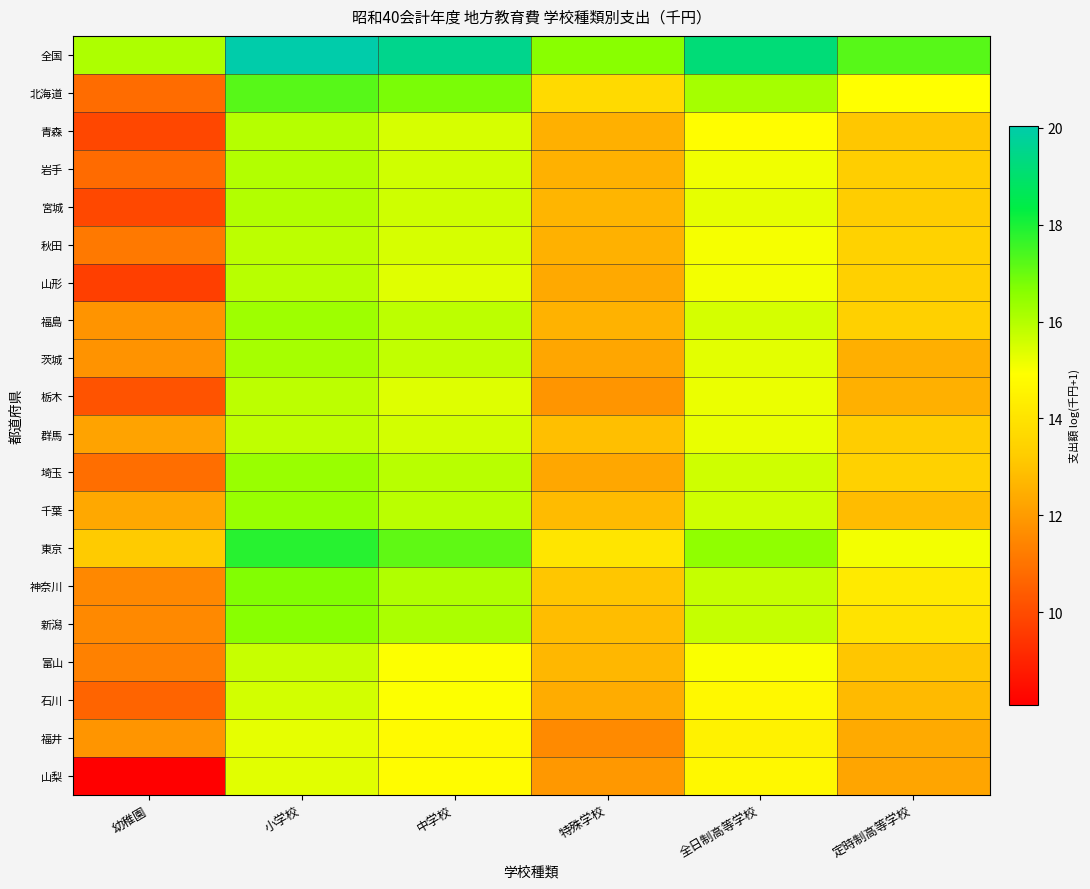

Rank the series at 特殊学校 from highest to lowest value.

全国, 東京, 北海道, 神奈川, 群馬, 新潟, 千葉, 富山, 宮城, 福島, 岩手, 秋田, 青森, 石川, 山形, 埼玉, 茨城, 山梨, 栃木, 福井